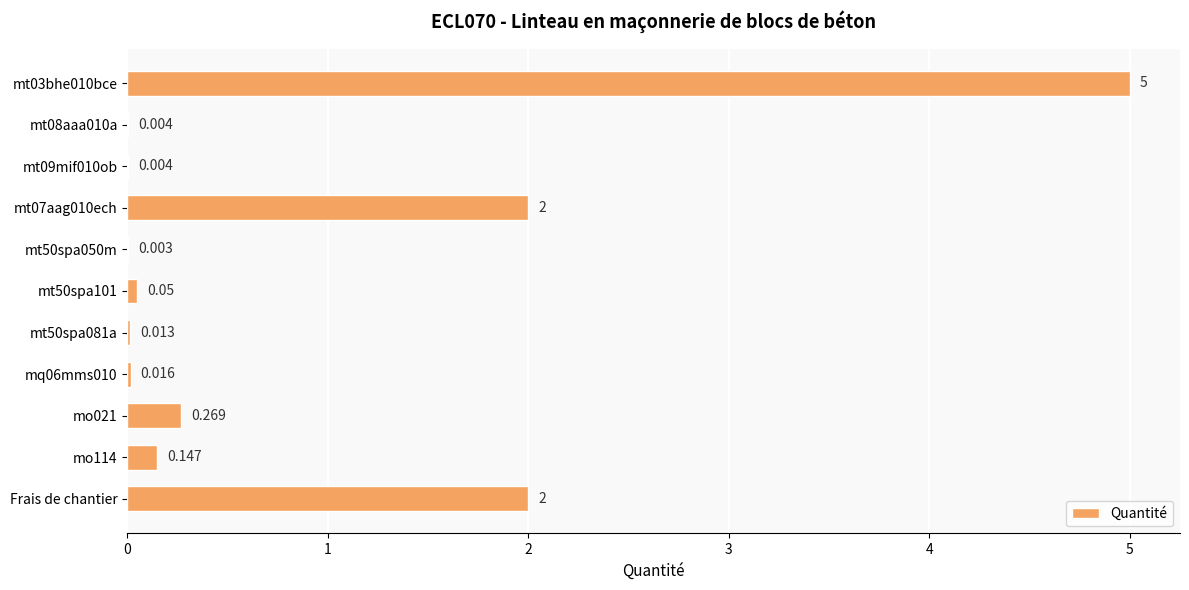

How many data points does each series have?

11